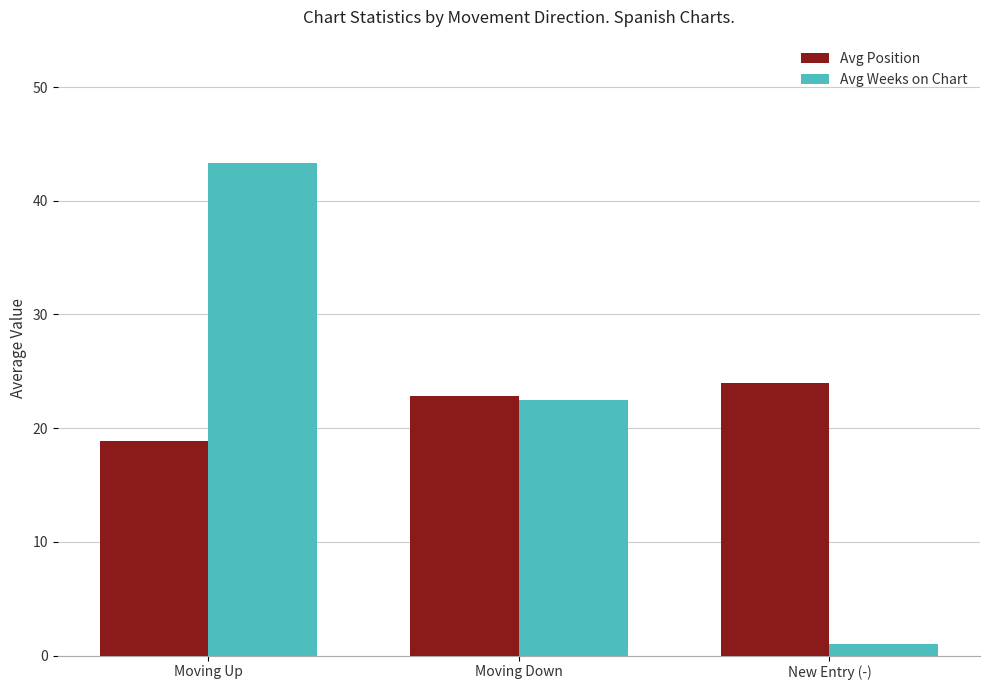

What are all the series names shown in the legend?

Avg Position, Avg Weeks on Chart